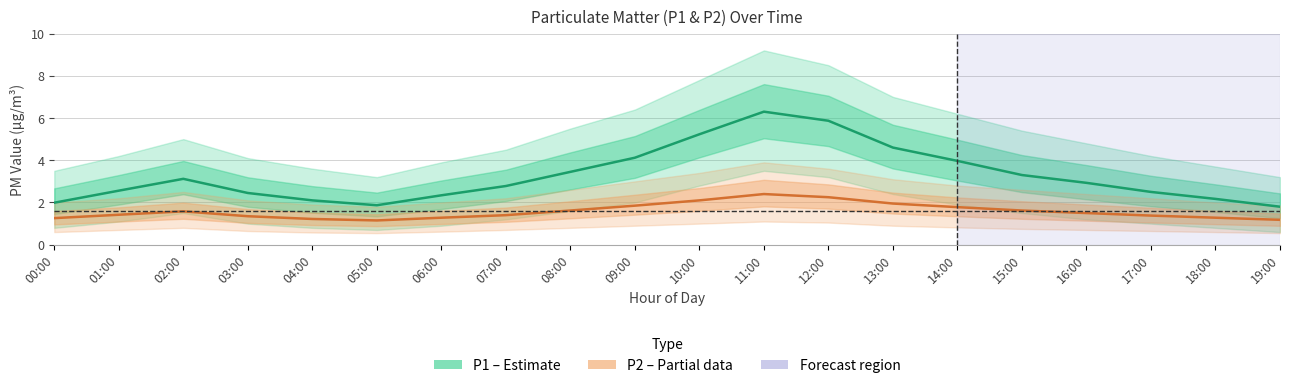

What is the average value of the P2 (PM2.5) series?

1.6